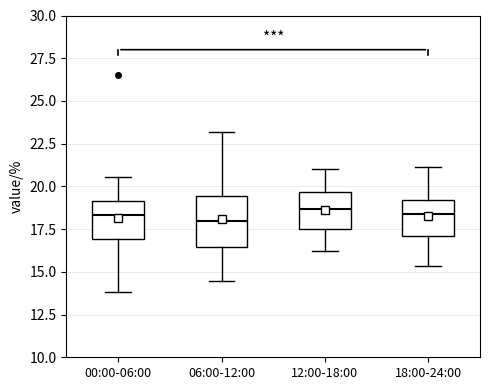

Where does the upper whisker of the box for 06:00-12:00 end on the y-axis? The values are not printed on the chart, so give them approximately, as read against the axis.

23.0